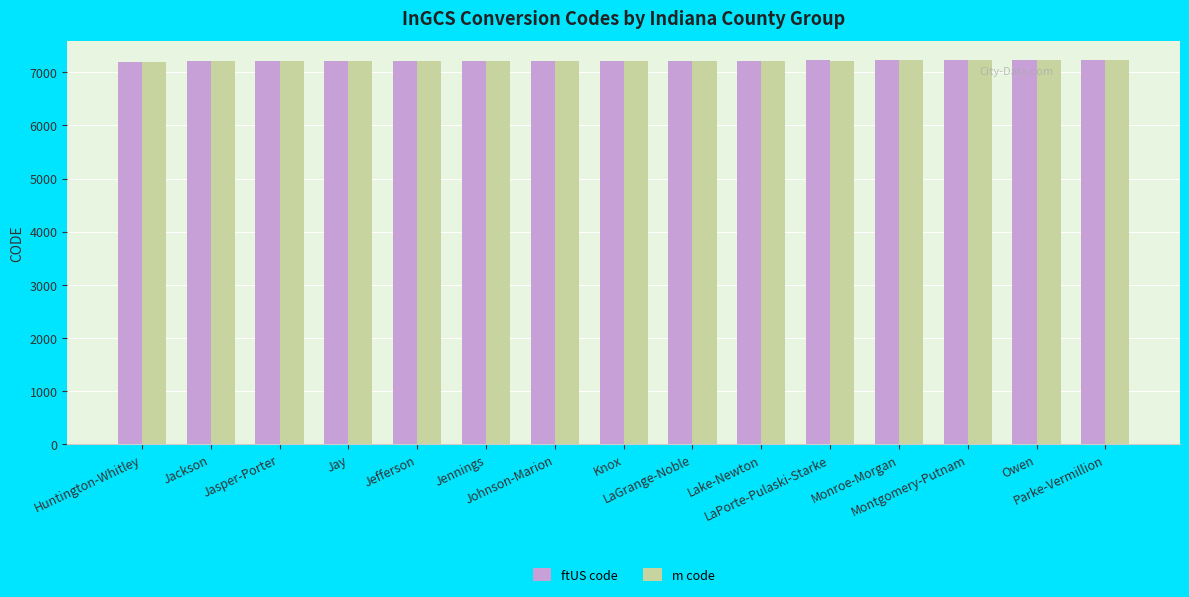

Does the chart contain any negative values?

No